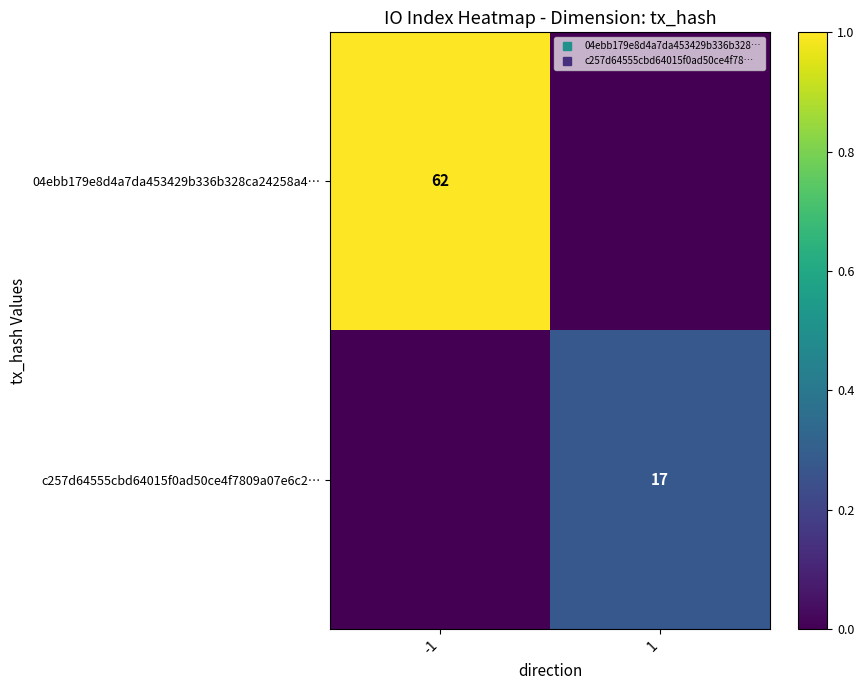

True or false: c257d64555cbd64015f0ad50ce4f7809a07e6c2… has a value of 0.1 at 1.

False